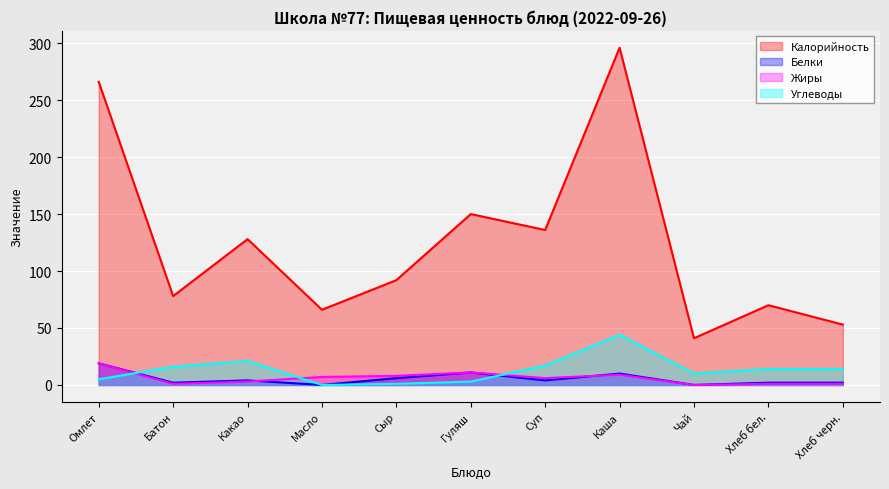

What are all the series names shown in the legend?

Калорийность, Белки, Жиры, Углеводы